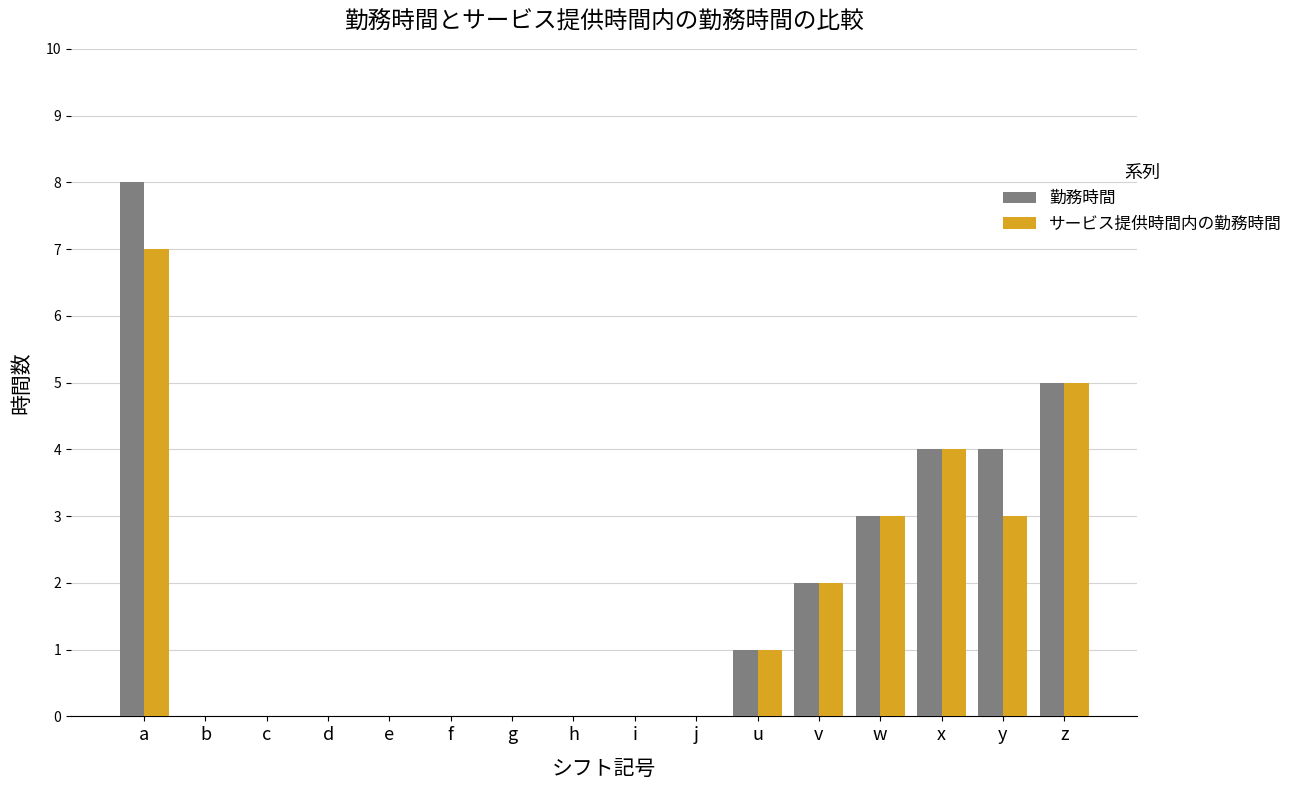

What is the sum of all サービス提供時間内の勤務時間 values?

25